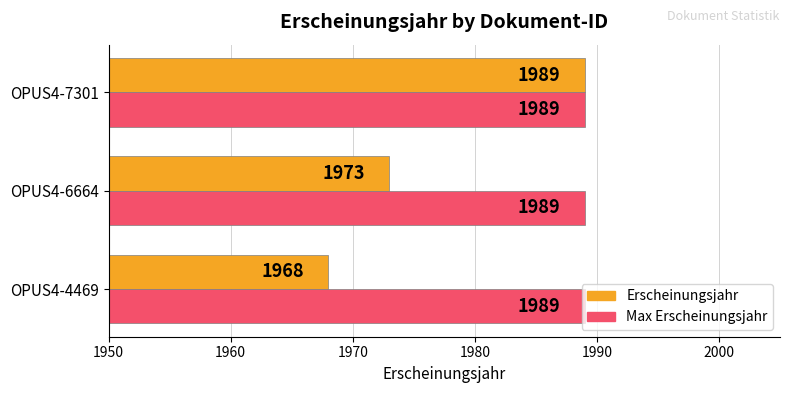

Rank the series at OPUS4-6664 from lowest to highest value.

Erscheinungsjahr, Max Erscheinungsjahr